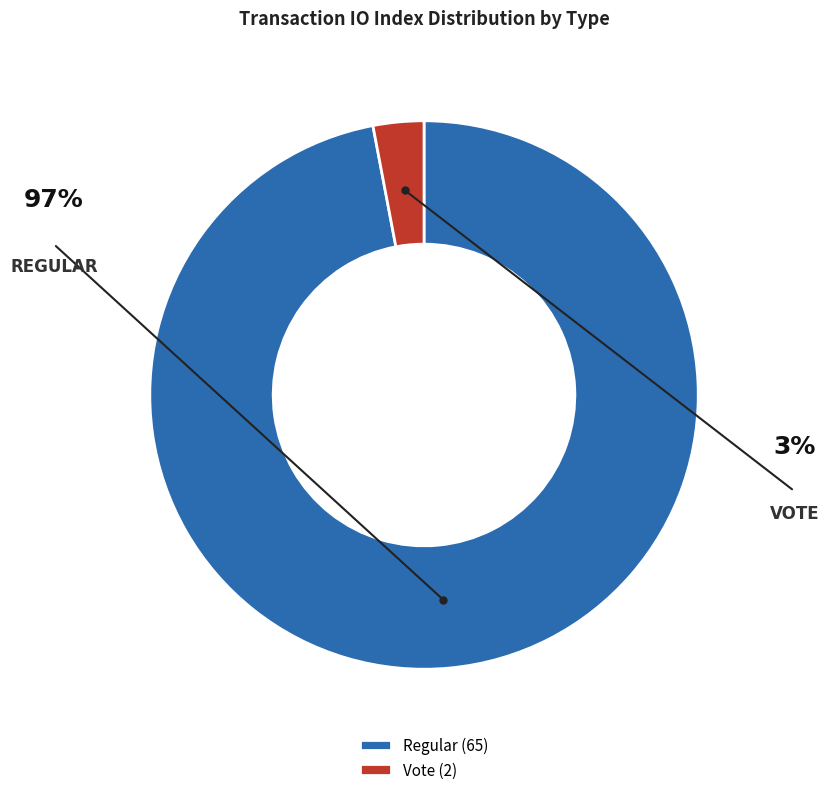

Between Vote (2) and Regular (65), which is larger?

Regular (65)